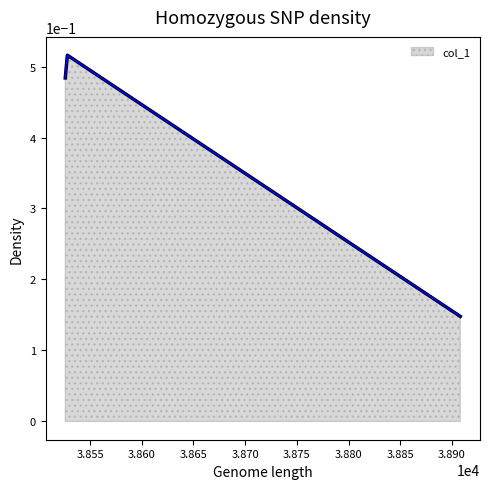

Count the values in the range 0 to 1.

3